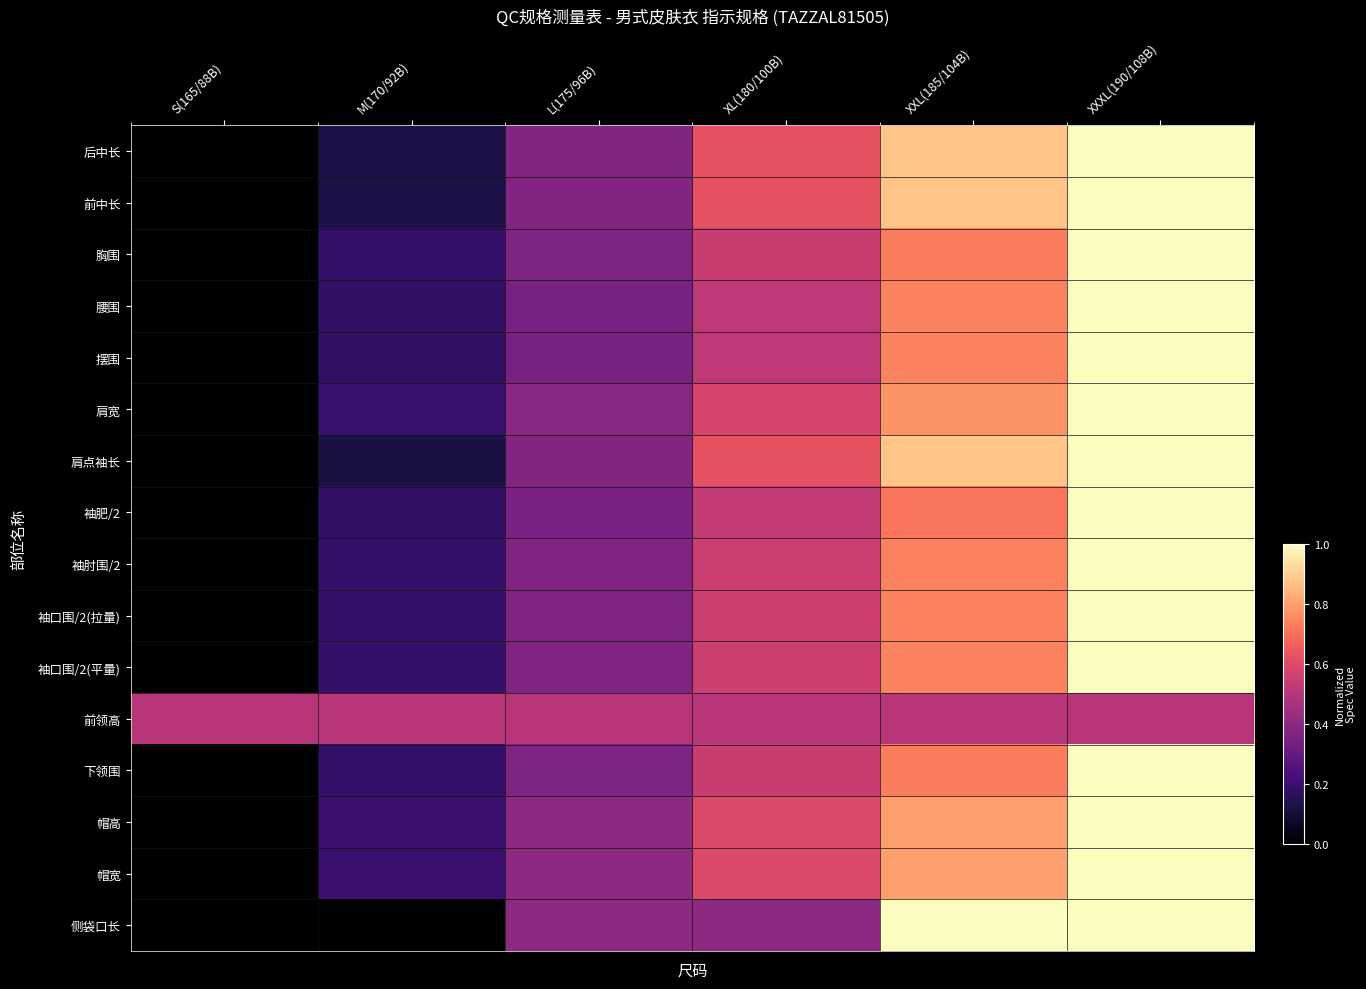

List the series in order of their peak value, highest first.

后中长, 前中长, 胸围, 腰围, 摆围, 肩宽, 肩点袖长, 袖肥/2, 袖肘围/2, 袖口围/2(拉量), 袖口围/2(平量), 下领围, 帽高, 帽宽, 侧袋口长, 前领高